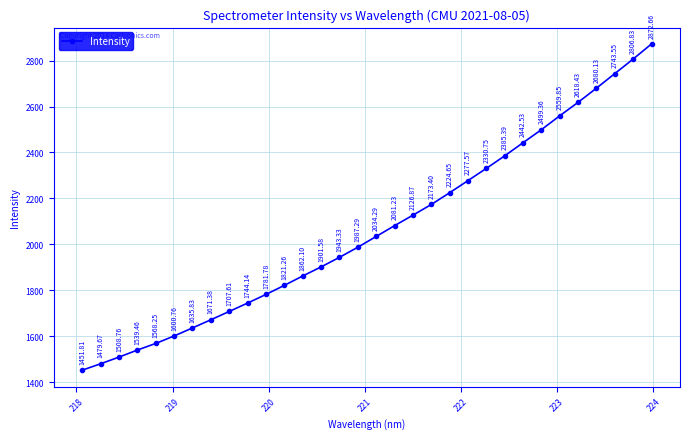

True or false: the data has more than 1 interior local peaks.

False